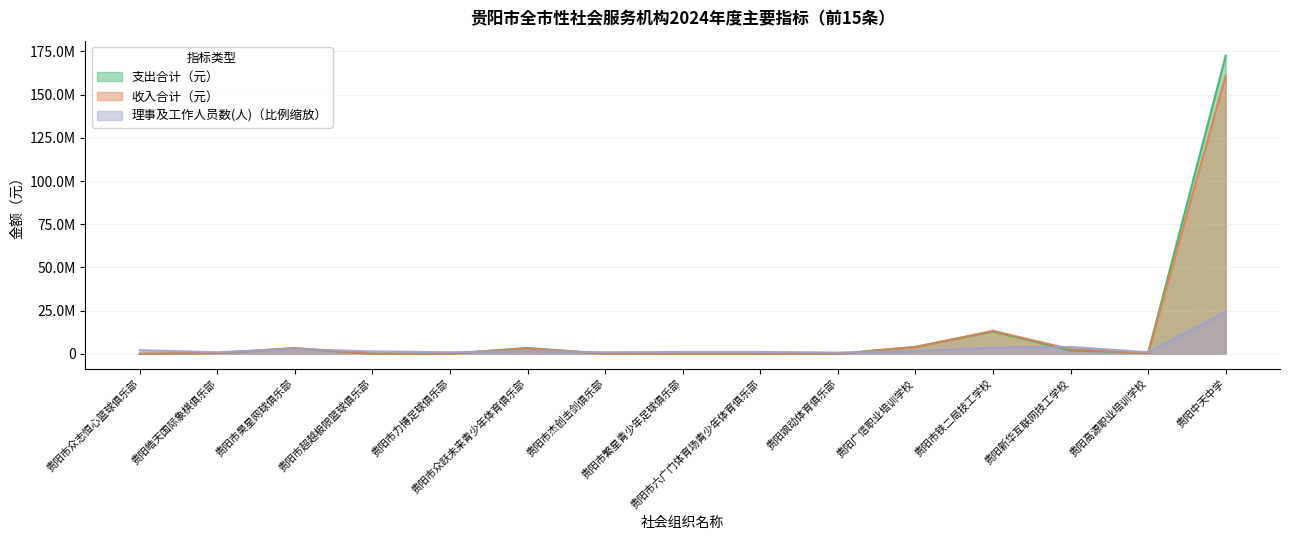

The 理事及工作人员数(人) series shows 24181345.5 at 贵阳中天中学. True or false?

True